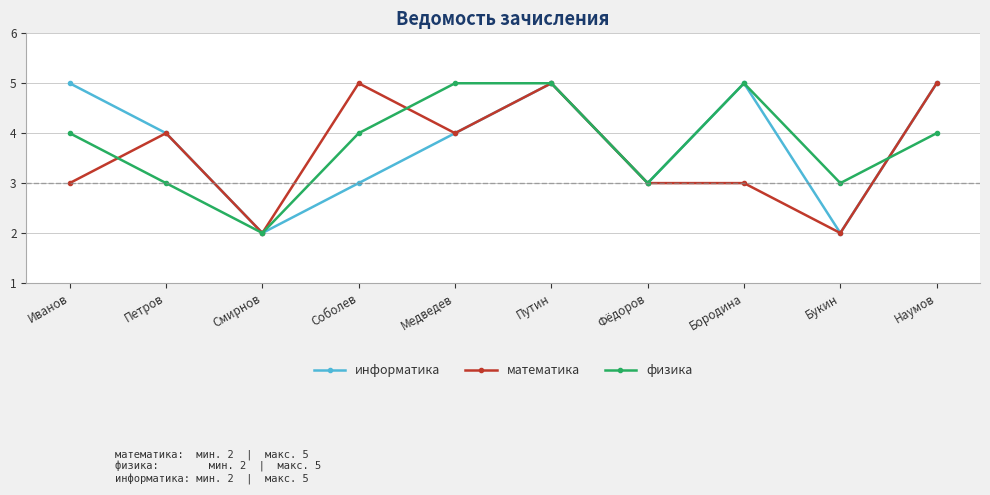

What is the lowest value of the математика series?

2